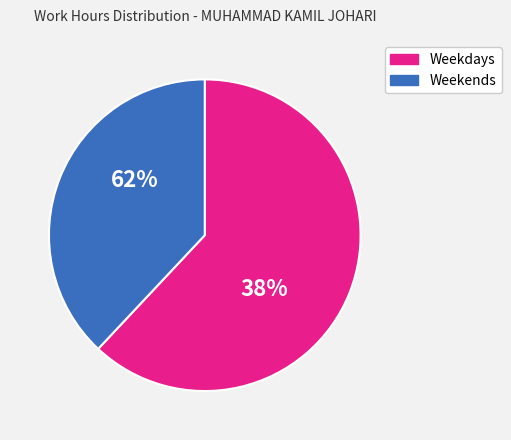

Is it true that 12-Mon is 13% of the pie?

False